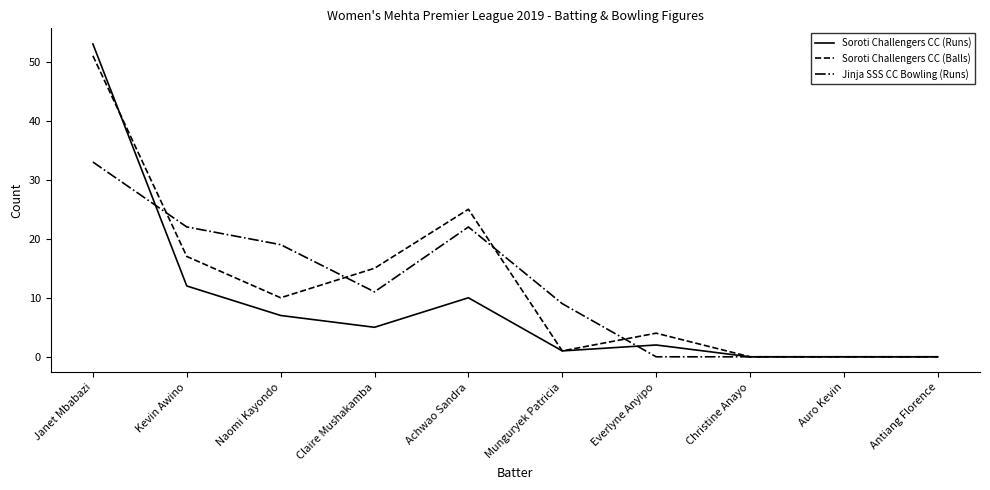

At Janet Mbabazi, list the series in order from largest to smallest.

Soroti Challengers CC (Runs), Soroti Challengers CC (Balls), Jinja SSS CC Bowling (Runs)